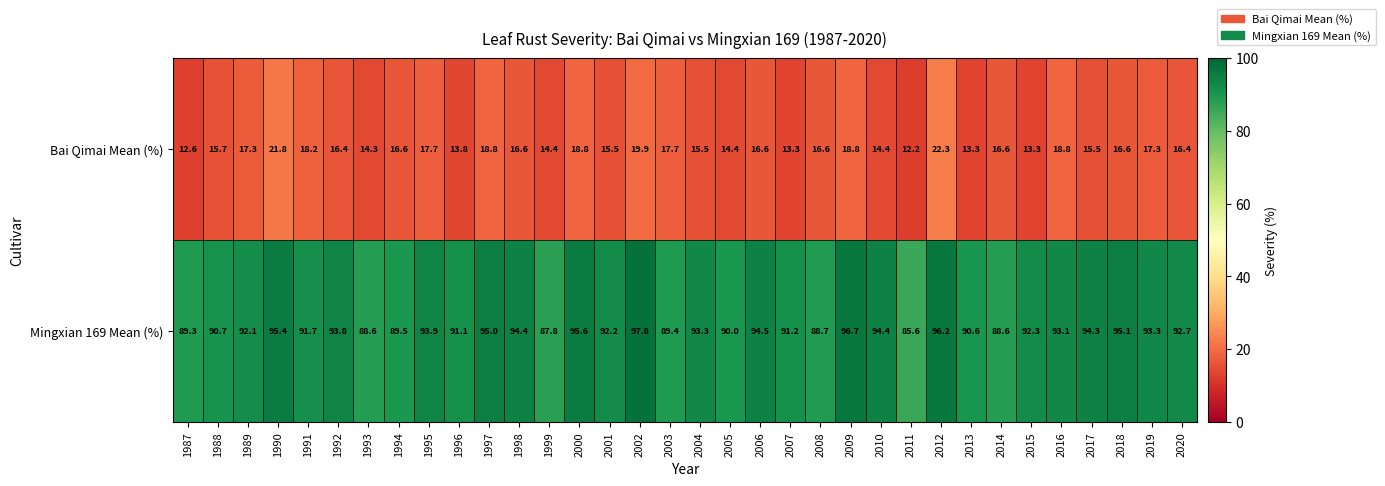

Count the number of data series in this chart.

2